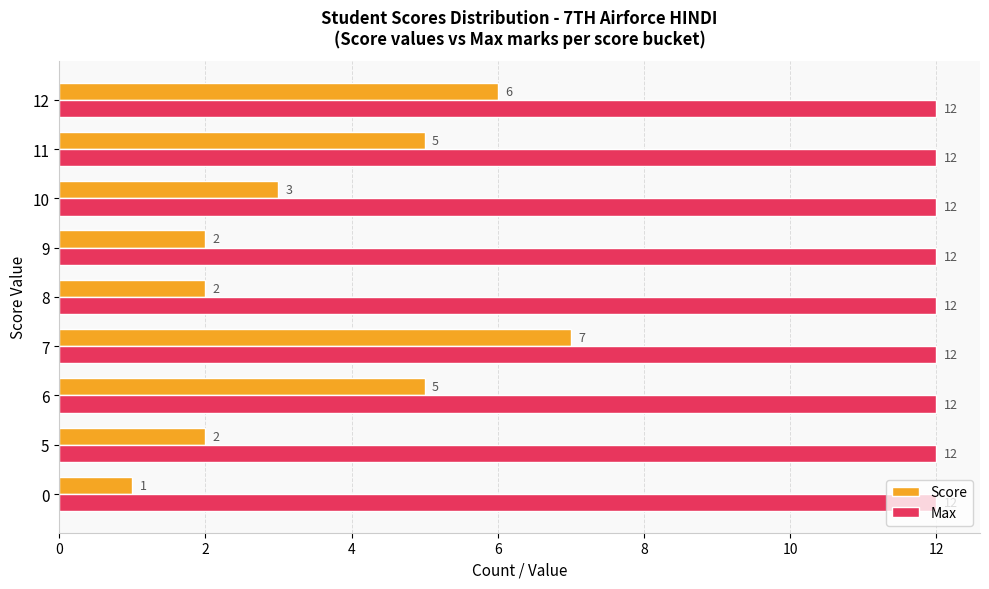

What is the difference between the highest and lowest values at 0?

11